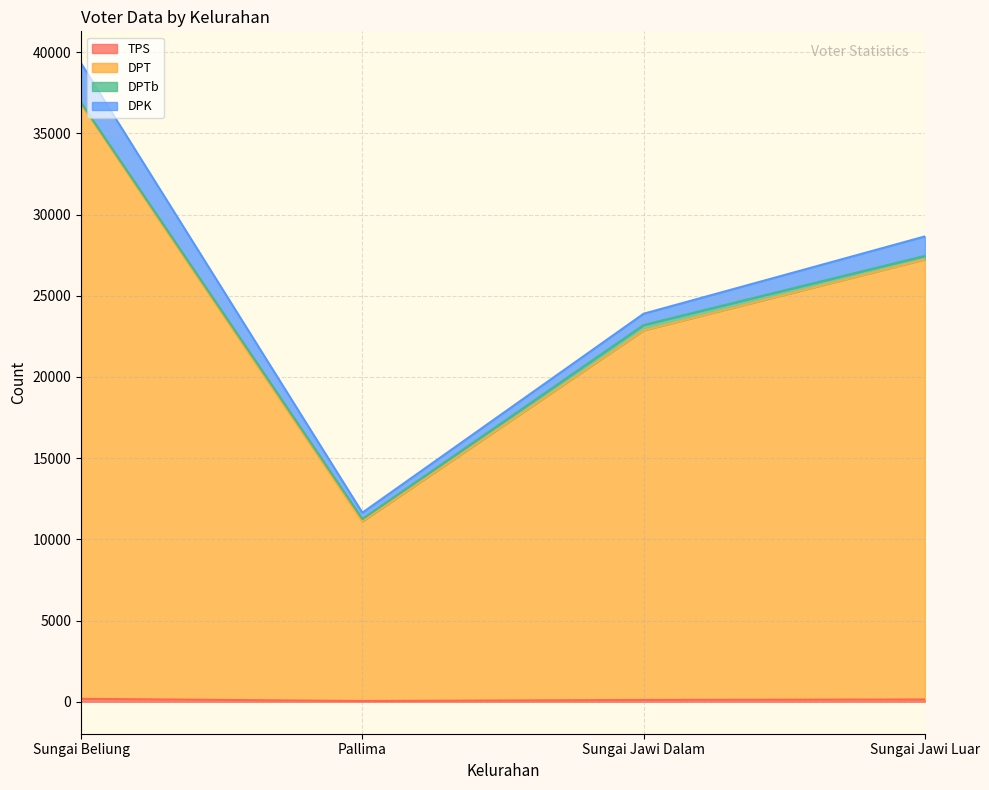

What is the label of the 1st point from the right?

Sungai Jawi Luar